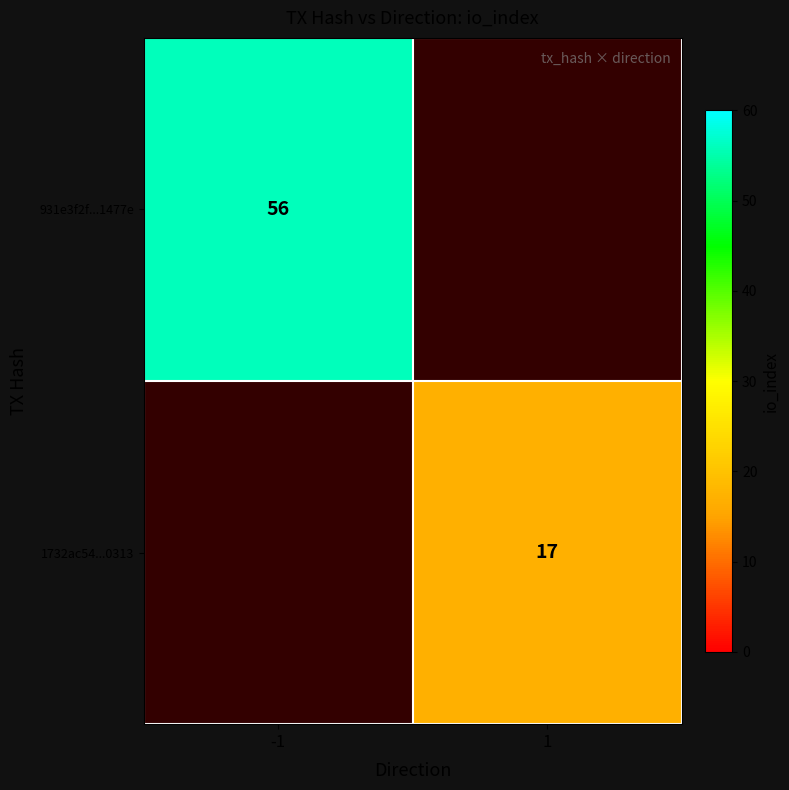

Which label corresponds to the largest value in the chart?

-1